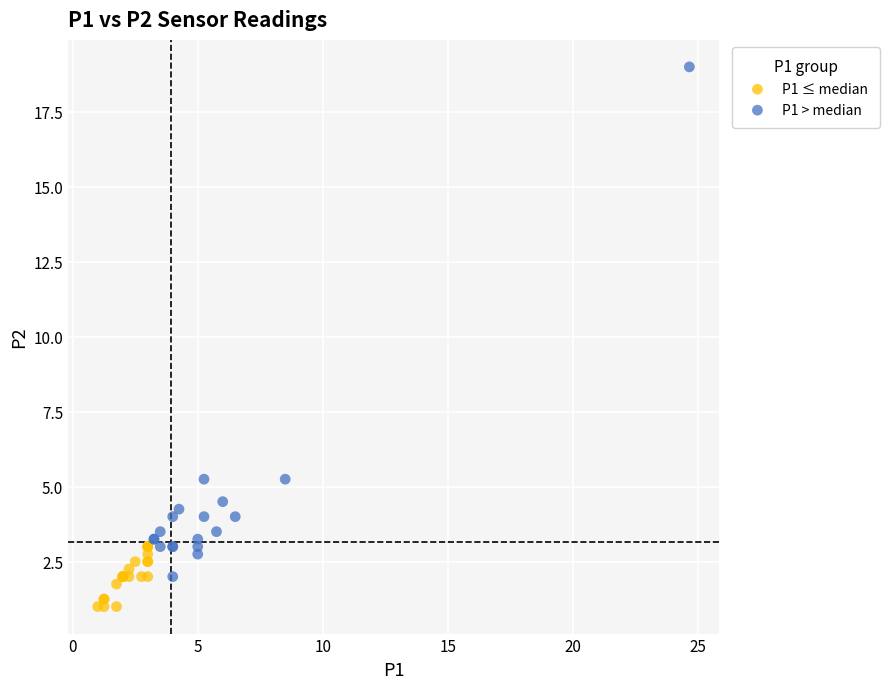

Which series has the largest Y range (max minus min)?

P1 > median